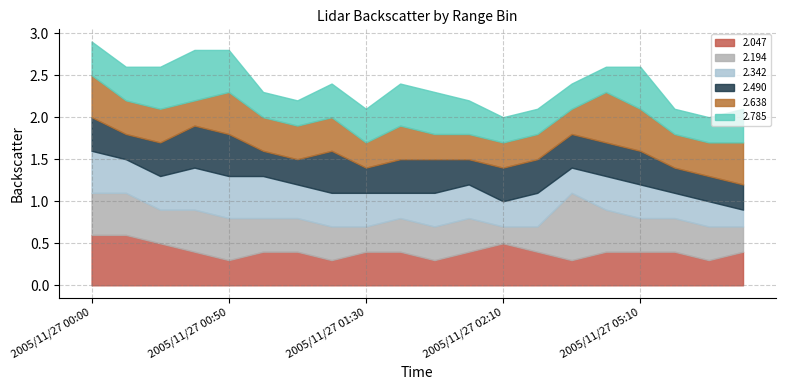

What is the difference between the maximum and second lowest values in the 2.047 series?

0.3